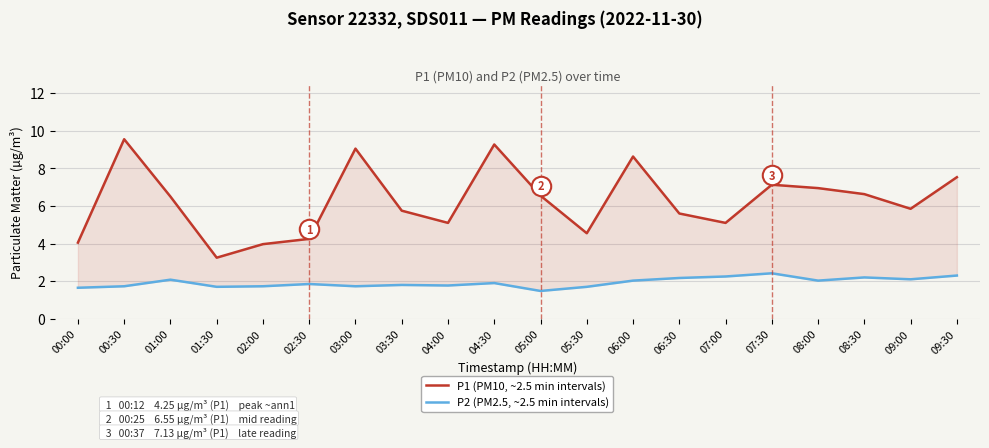

True or false: P1 (PM10, ~2.5 min intervals) has a value of 9.1 at 03:30.

False